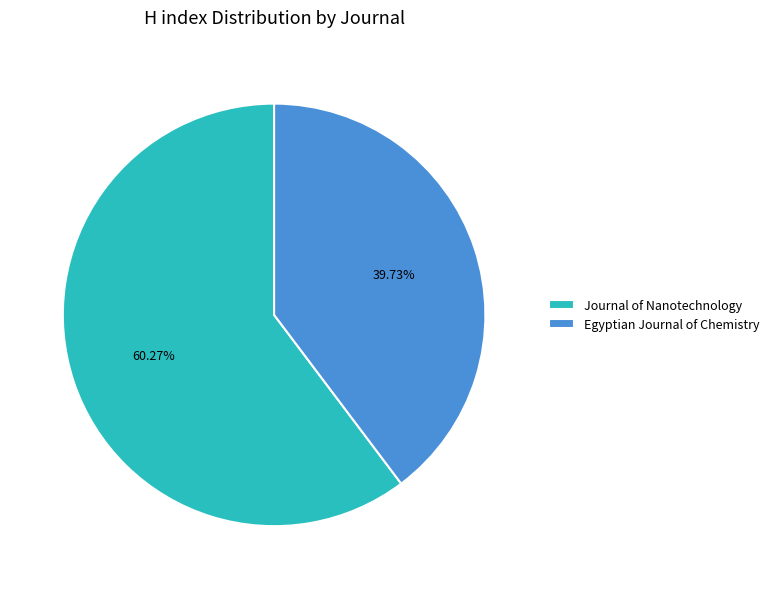

Count the number of slices in the pie.

2